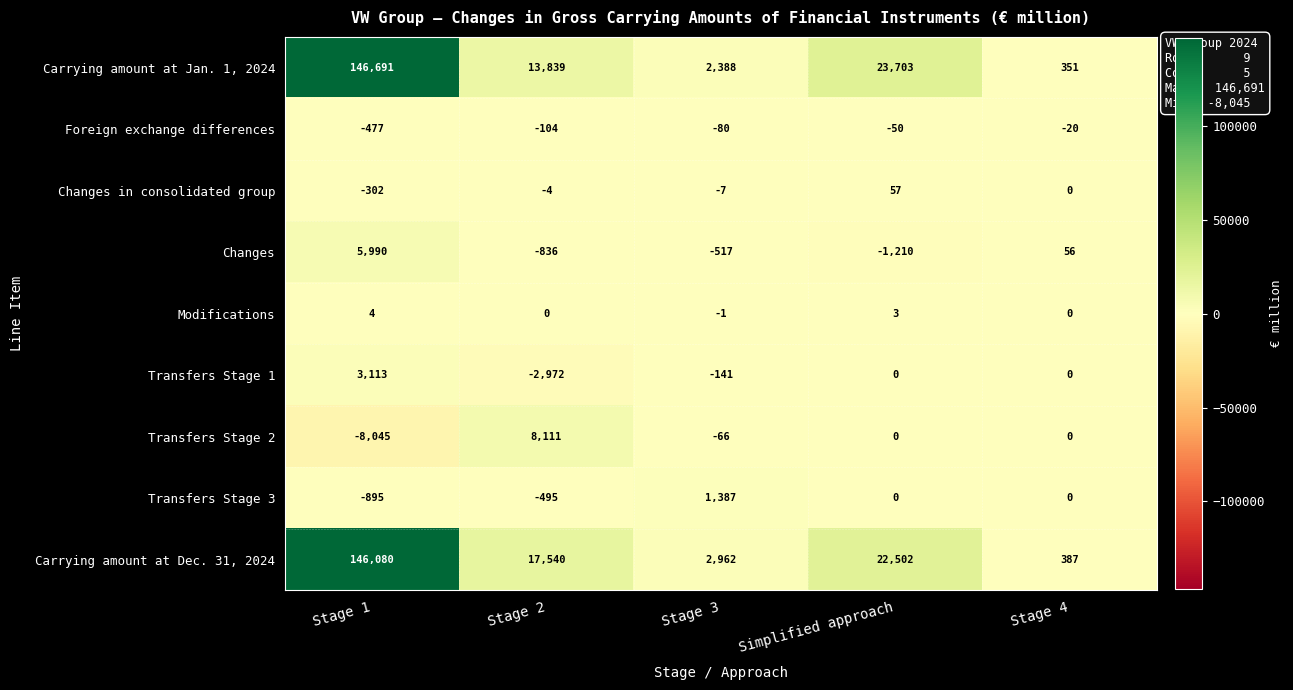

Count the number of data series in this chart.

9